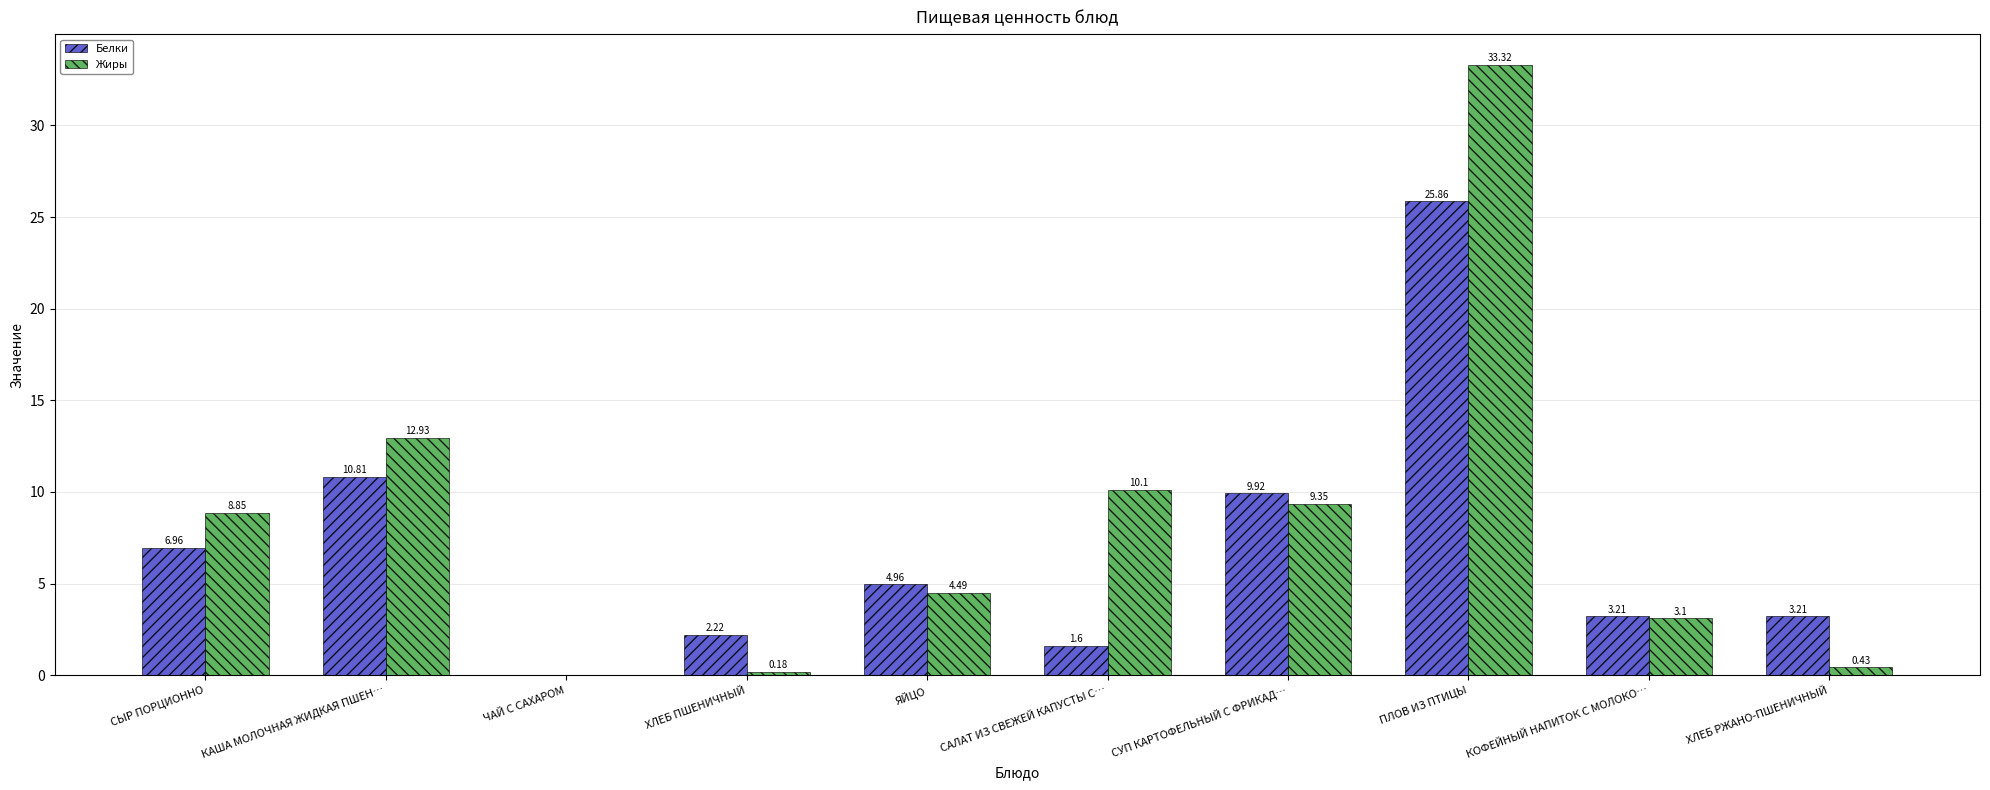

At which category does the chart reach its peak across all series?

ПЛОВ ИЗ ПТИЦЫ